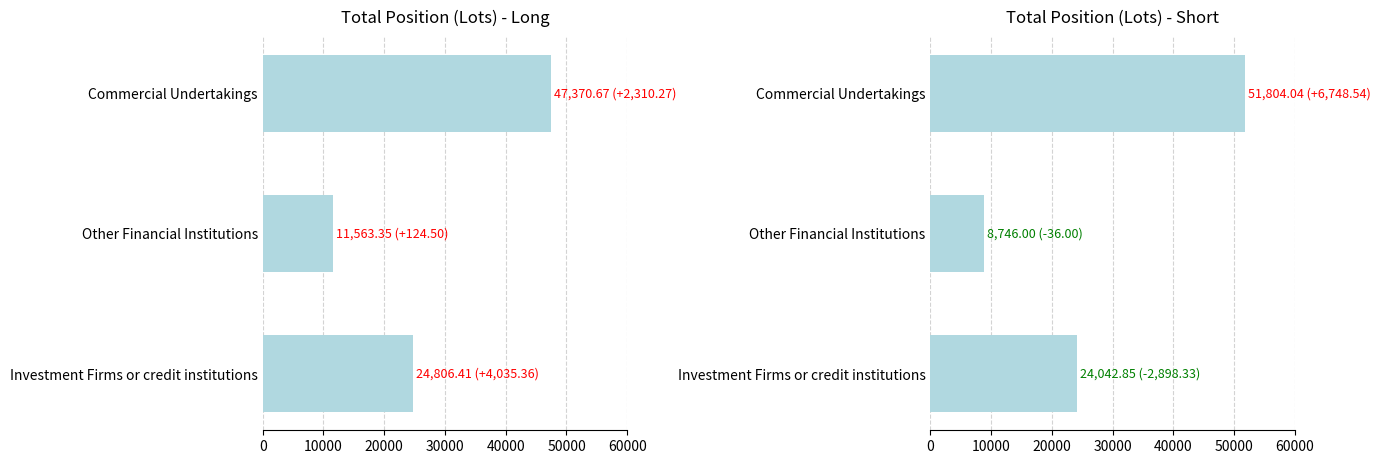

Rank the series at Other Financial Institutions from highest to lowest value.

Long, Short